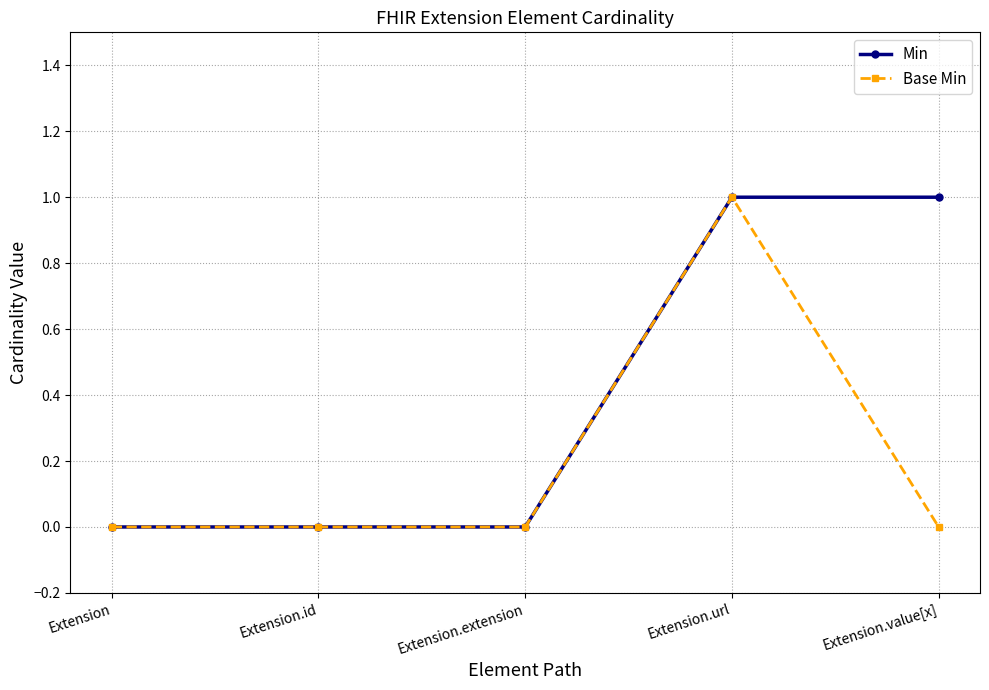

What position from the right is Extension?

5